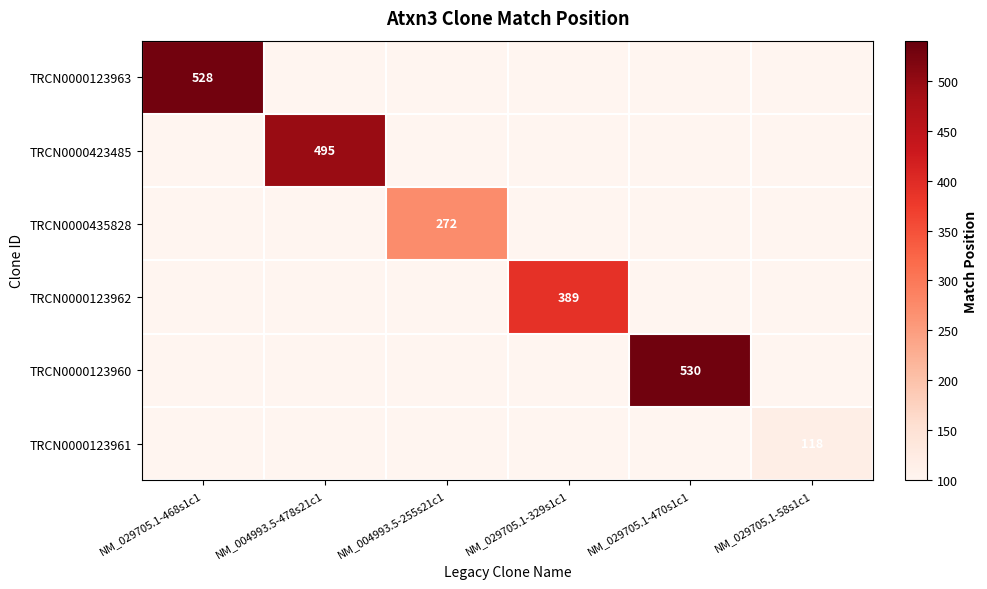

The value of TRCN0000423485 at NM_004993.5-478s21c1 is 495. True or false?

True